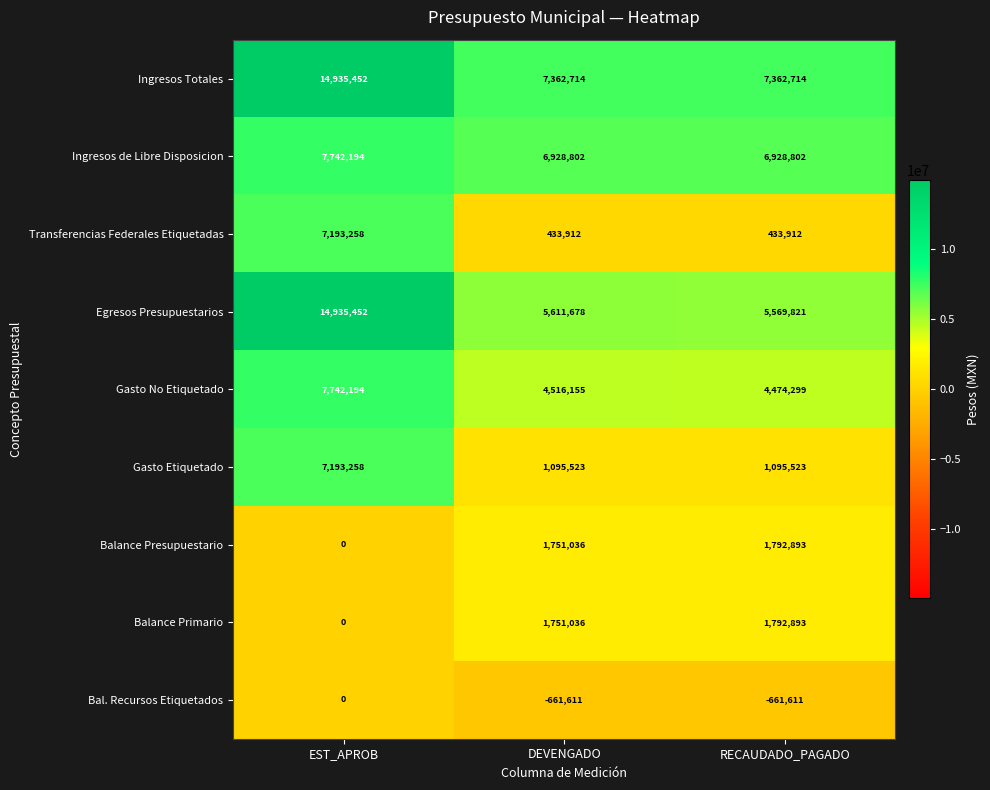

How many data points does each series have?

3